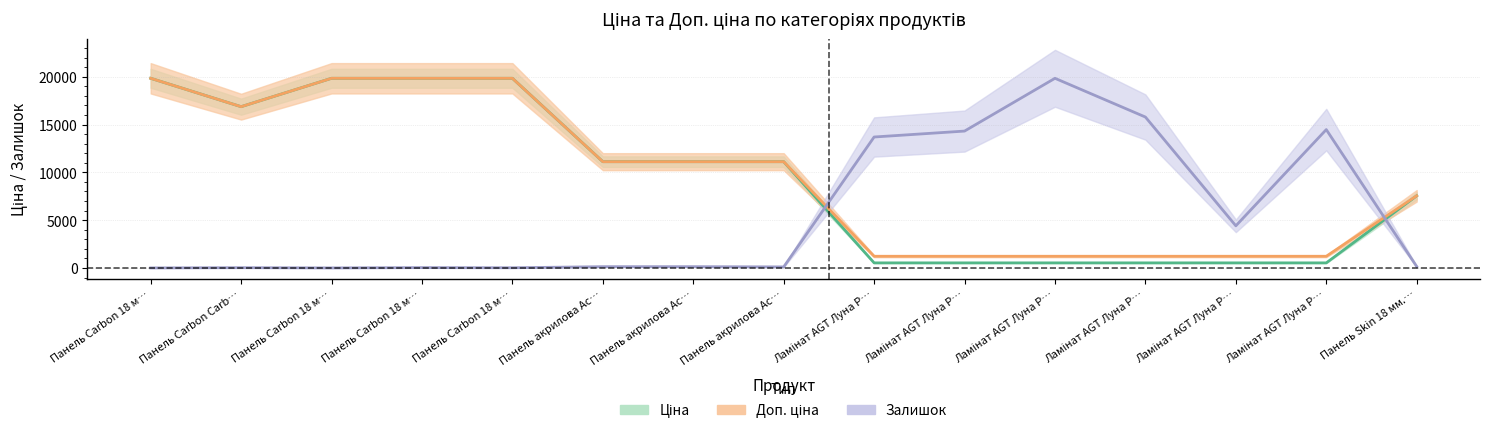

What is the value of the Залишок point at the 12th from the left?

15780.1